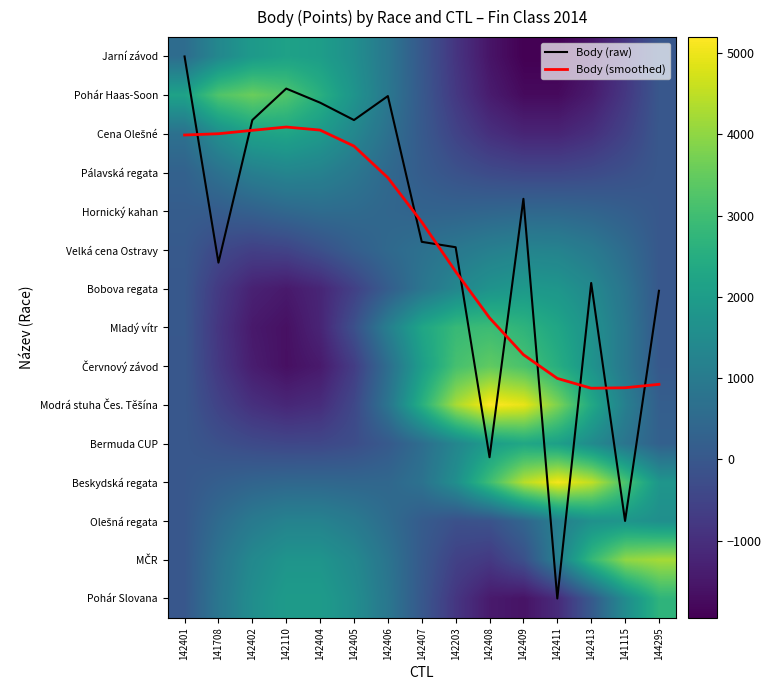

Between 142413 and 142203, which is larger?

142413